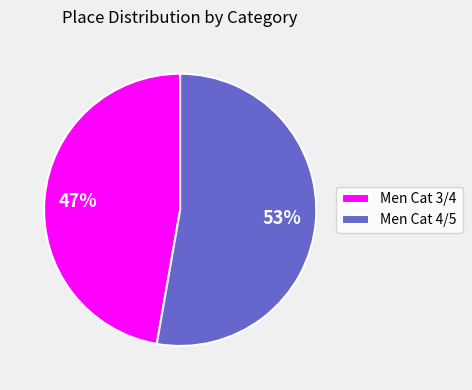

Which category accounts for the majority?

Men Cat 4/5